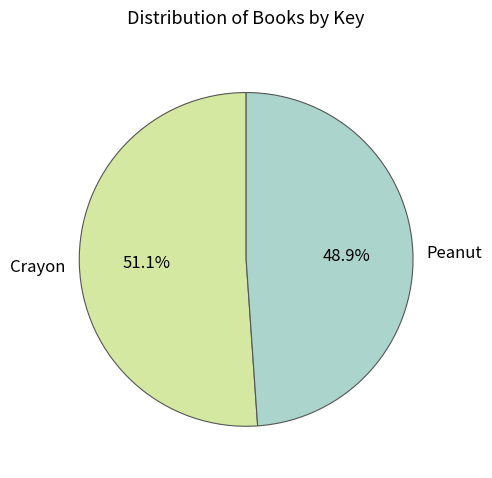

How many slices are in this pie chart?

2